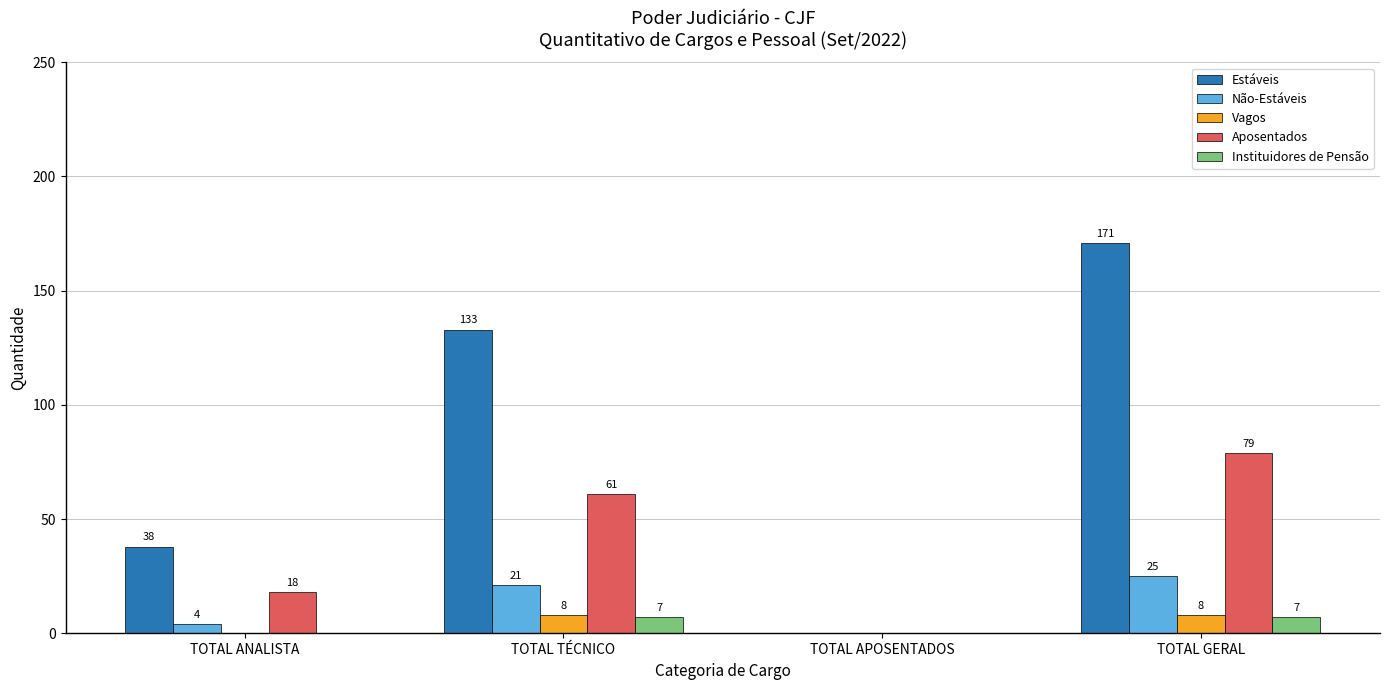

What are all the series names shown in the legend?

Estáveis, Não-Estáveis, Vagos, Aposentados, Instituidores de Pensão